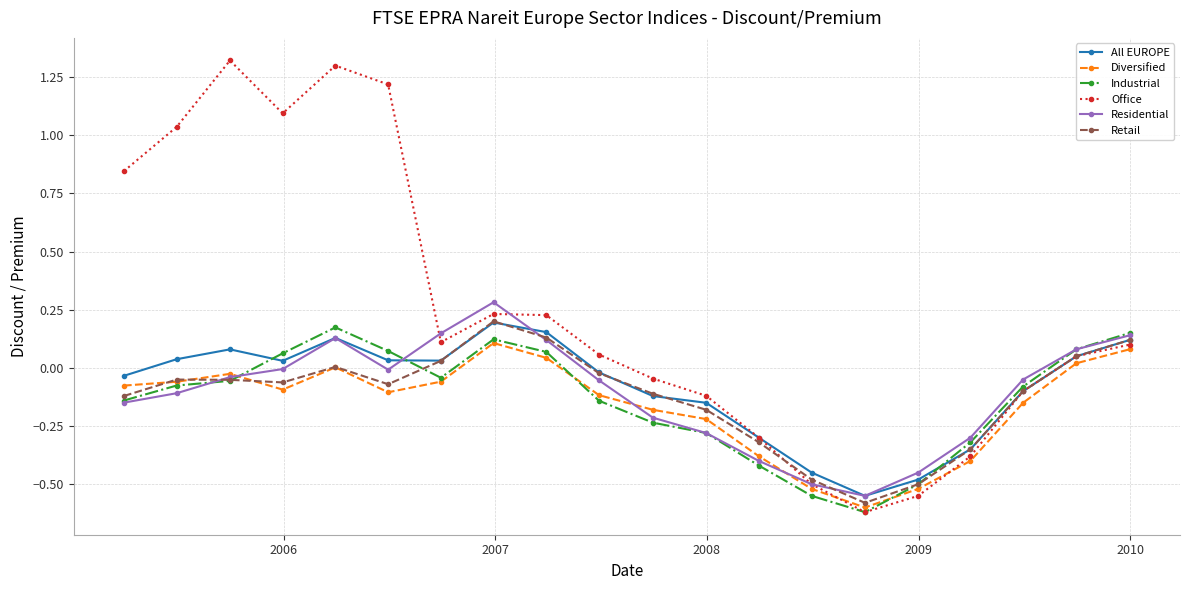

How many values in Industrial are above zero?

7